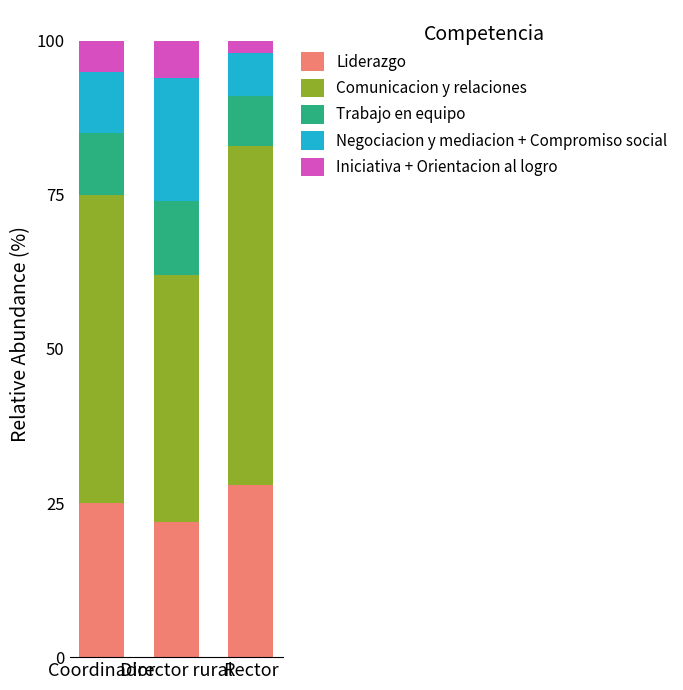

What is the highest value of the Liderazgo series?

28